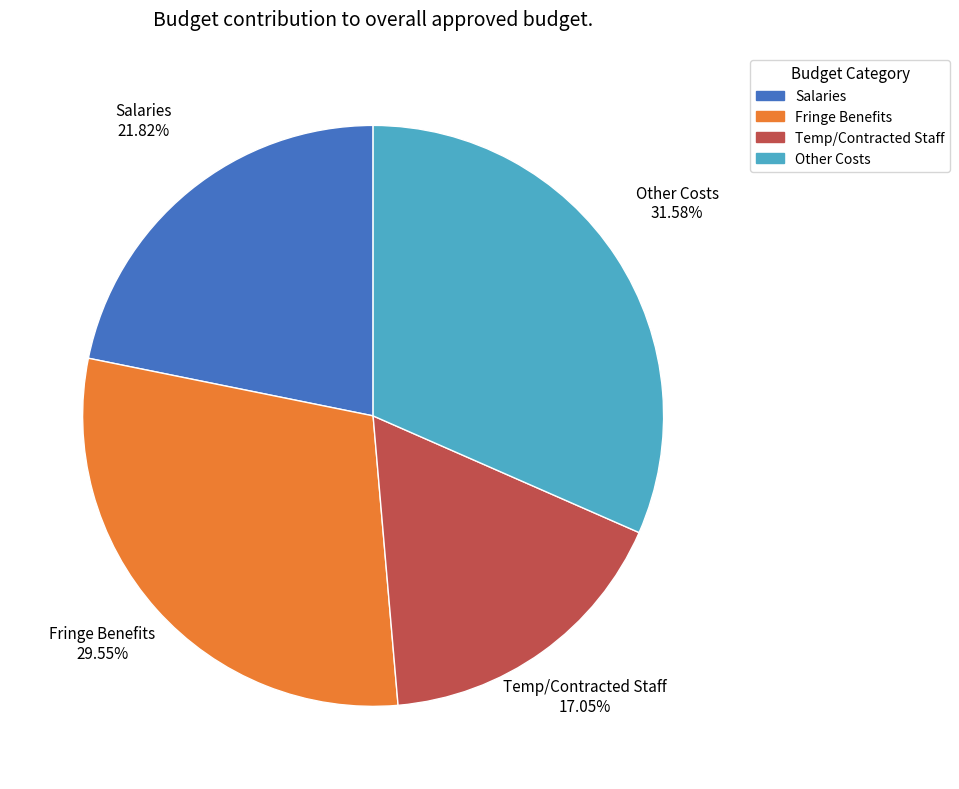

Between Fringe Benefits and Temp/Contracted Staff, which is larger?

Fringe Benefits